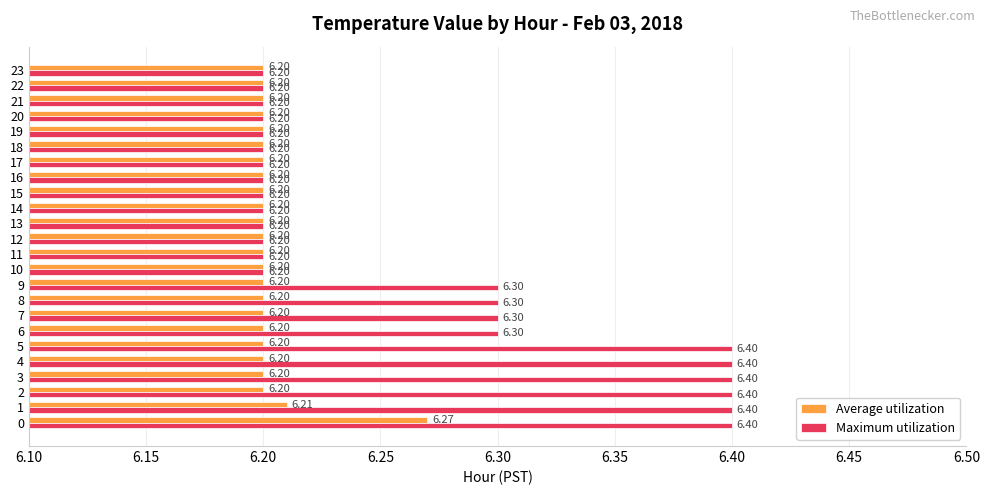

List the series in order of their peak value, highest first.

Maximum utilization, Average utilization